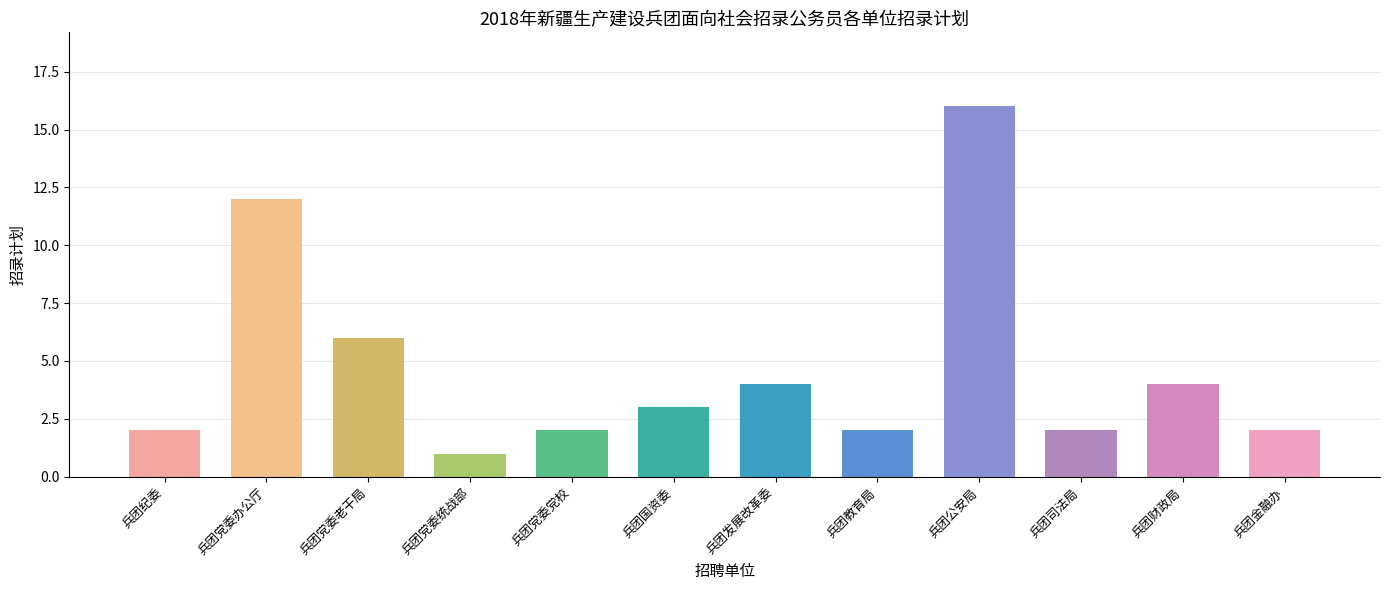

What is the label of the 3rd bar from the left?

兵团党委老干局